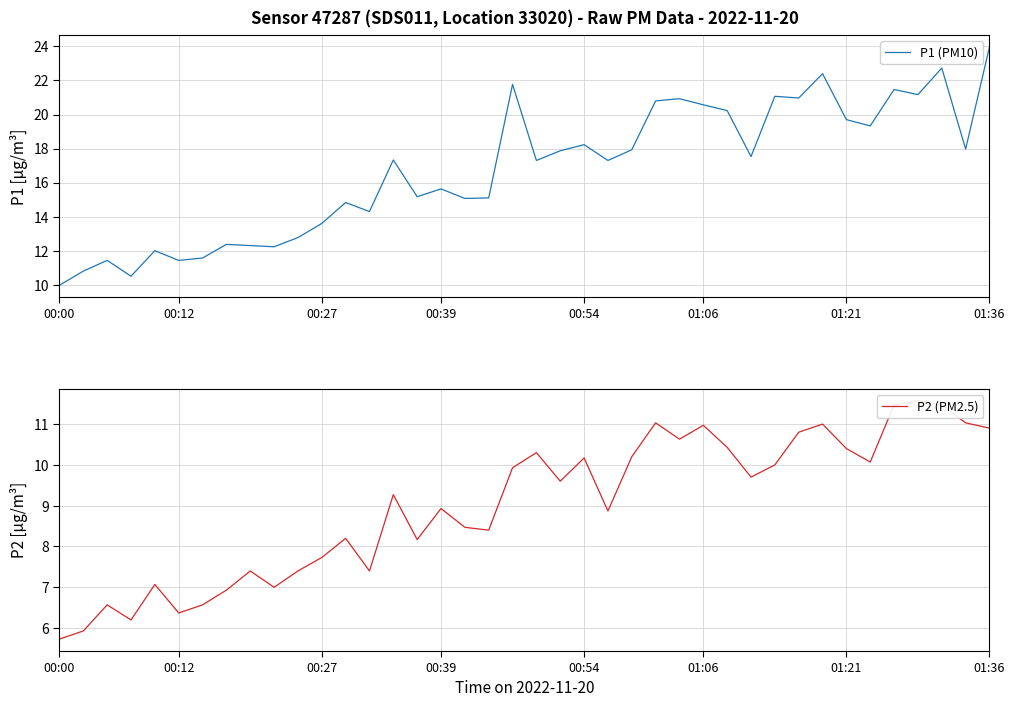

True or false: P1 (PM10) has a value of 28.6 at 23.

False